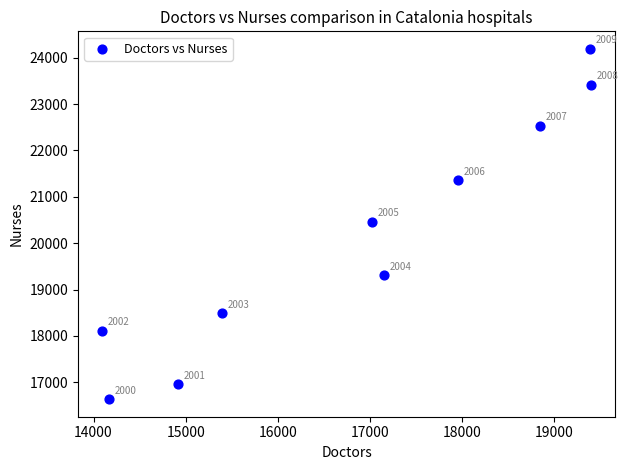

What Y value in the scatter plot is closest to 20413?

20460